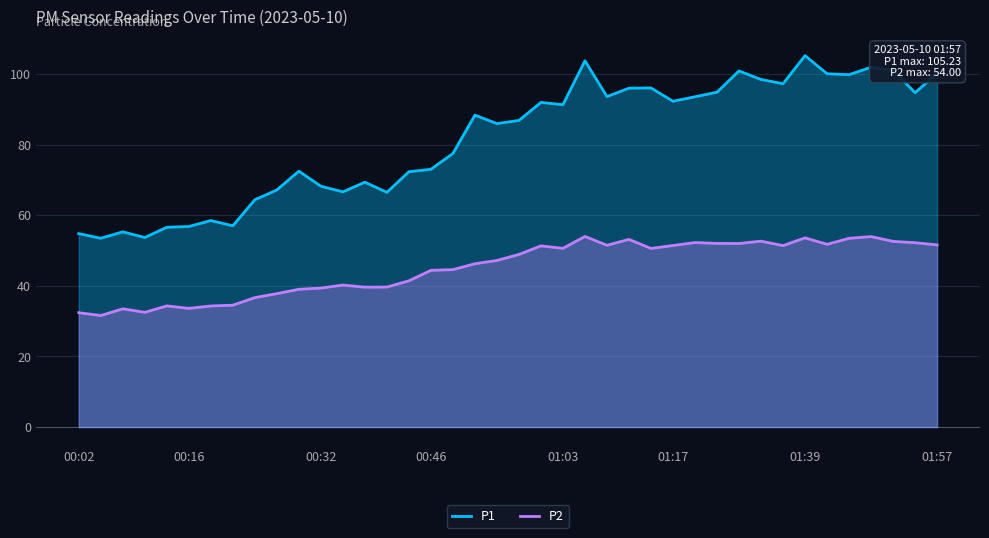

What is the value of the P1 point at the 4th from the left?

53.7